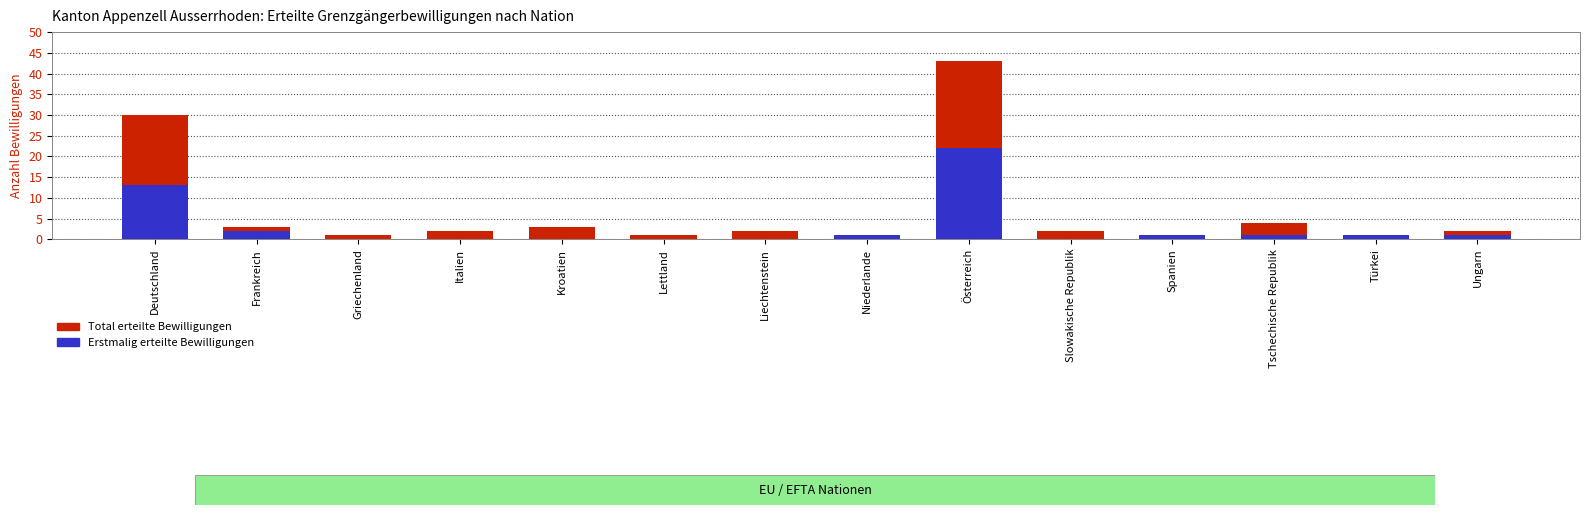

What is the value of the Total erteilte Bewilligungen bar at the 9th from the left?

43